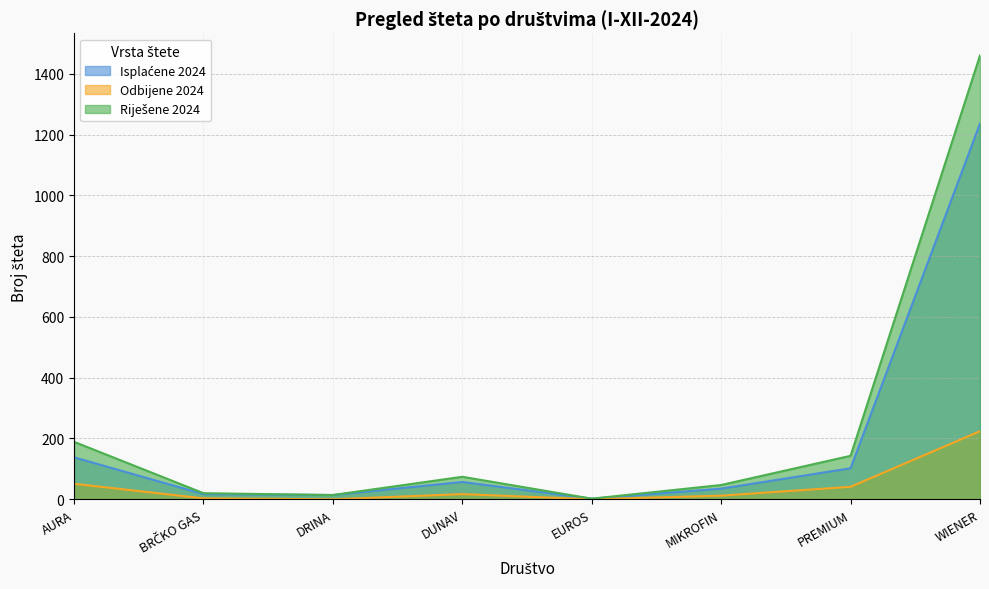

Where does the Odbijene 2024 series first go above 17?

AURA